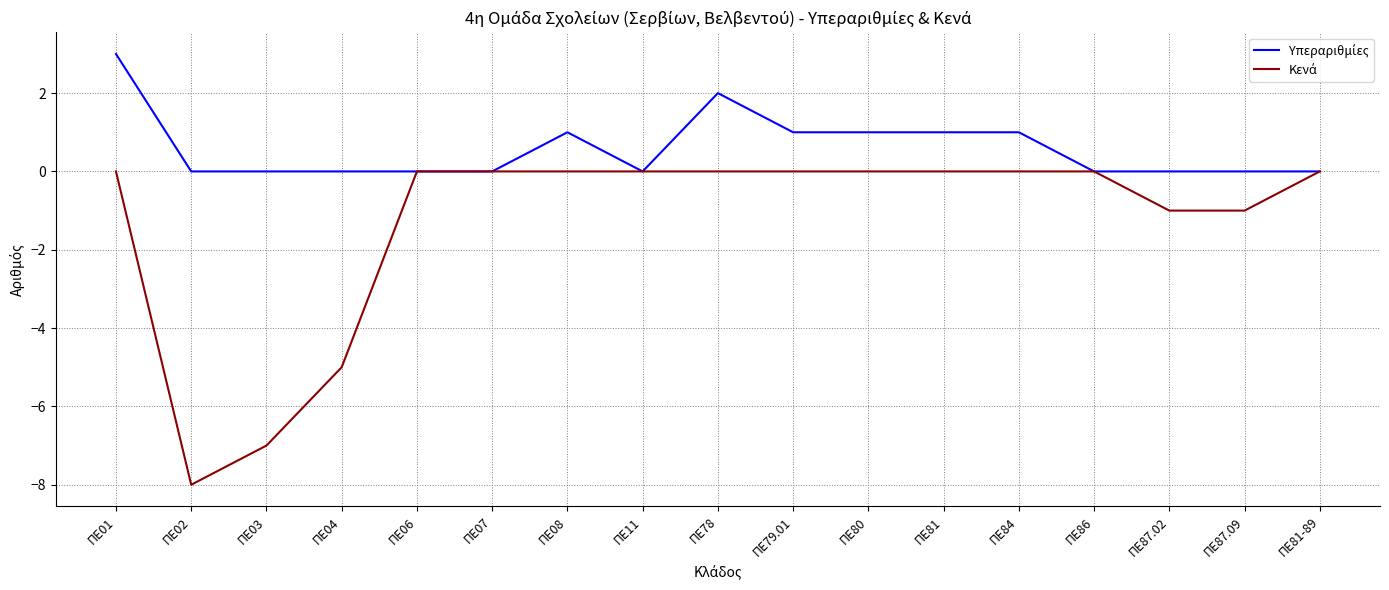

At which category is the sum across all series the highest?

ΠΕ01